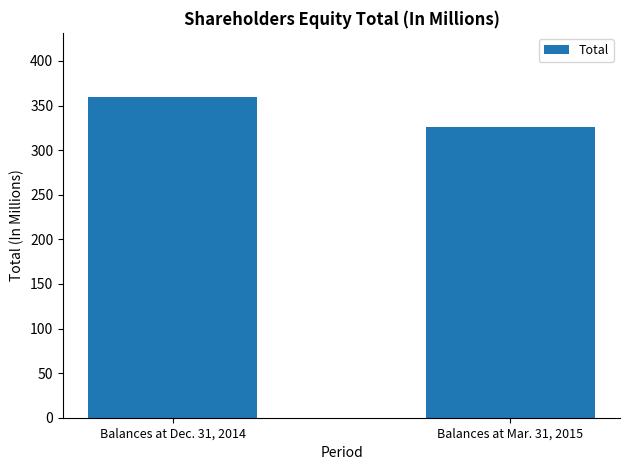

What is the label of the 2nd bar from the right?

Balances at Dec. 31, 2014